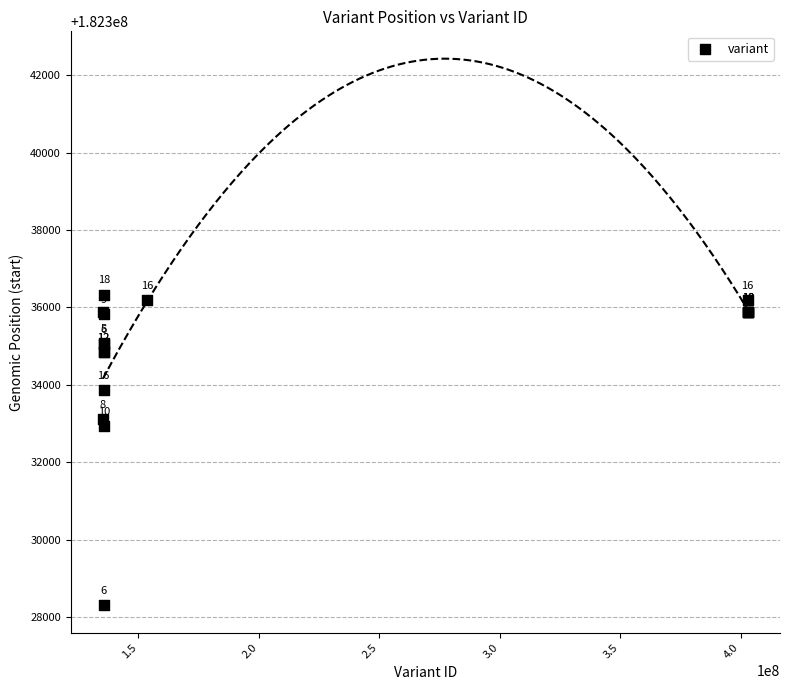

What Y value in the scatter plot is closest to 182332318?

182332946